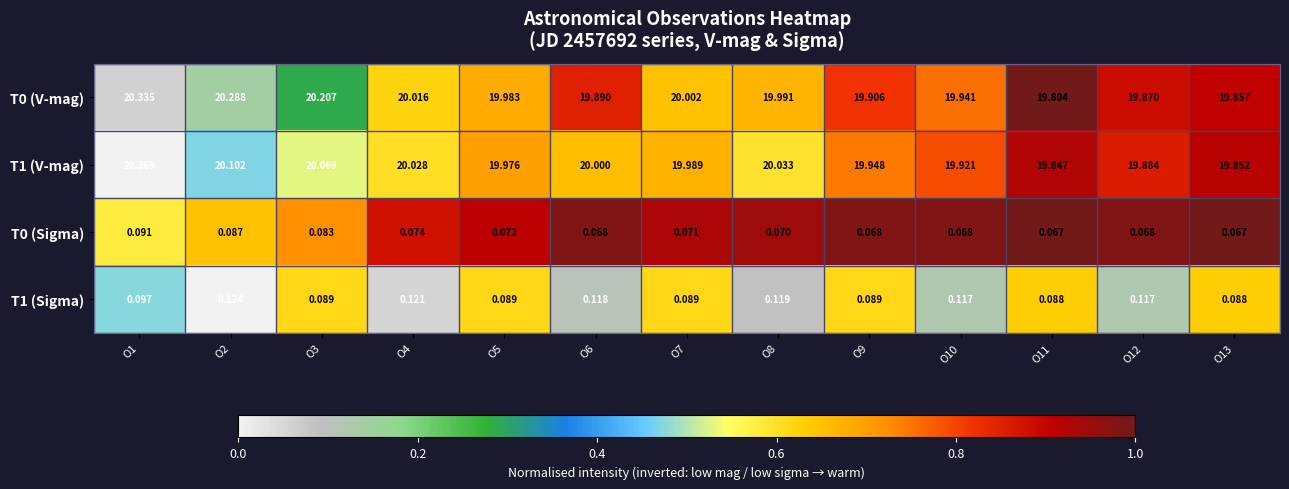

How many data points does each series have?

13